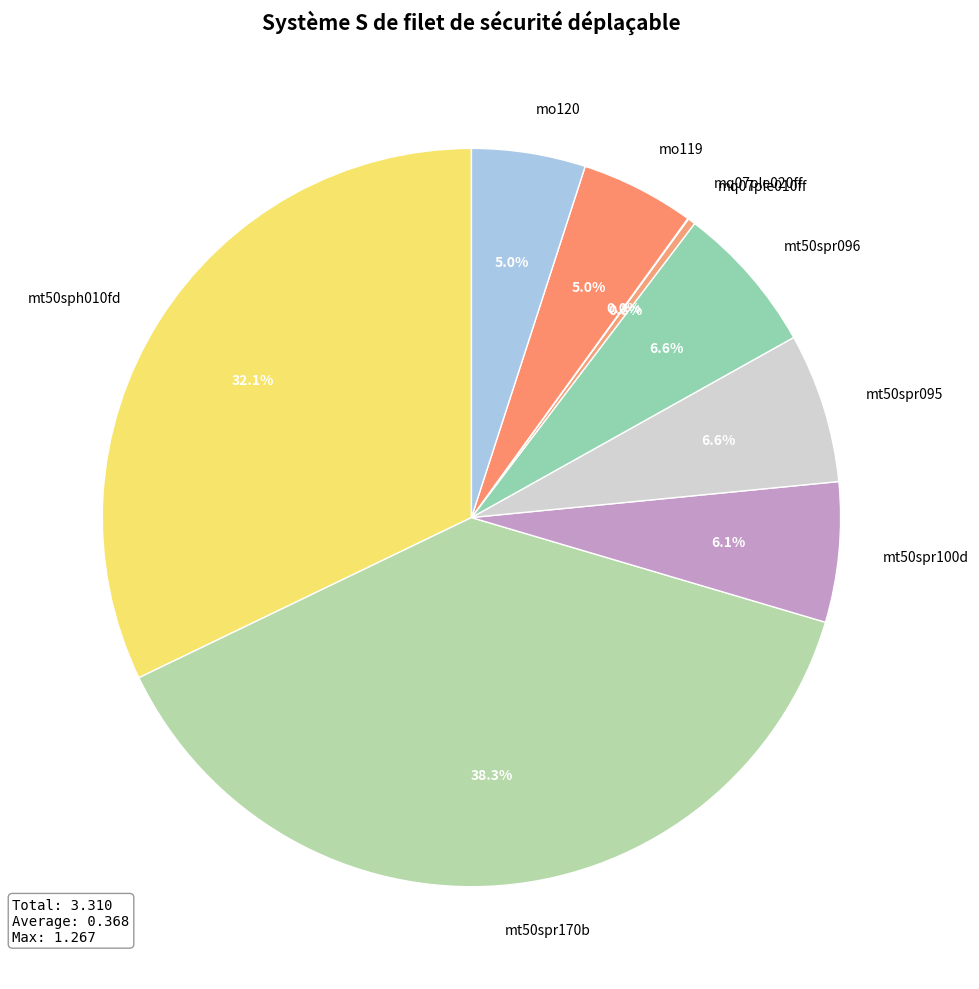

Does any single category account for the majority?

No